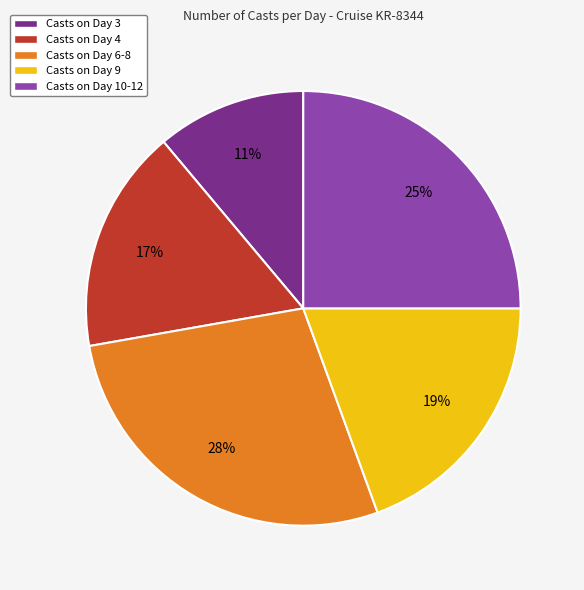

Does any single category account for the majority?

No